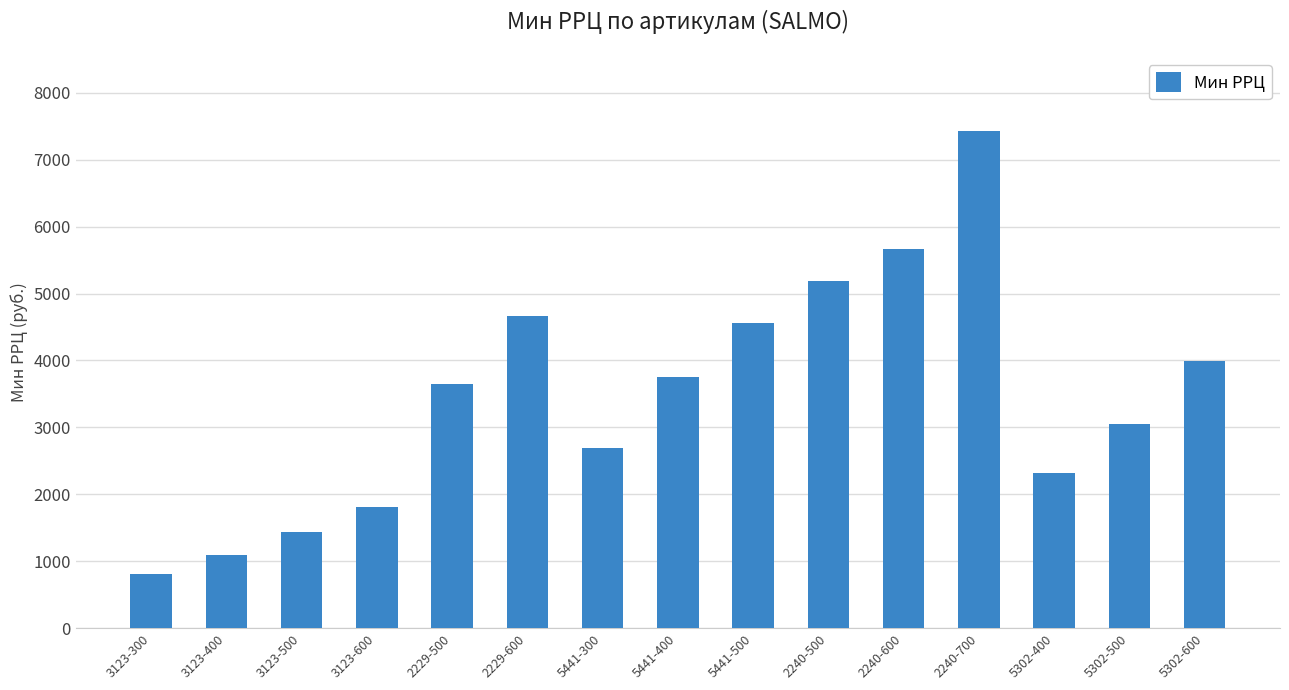

What is the difference between the values at 2240-500 and 3123-600?

3376